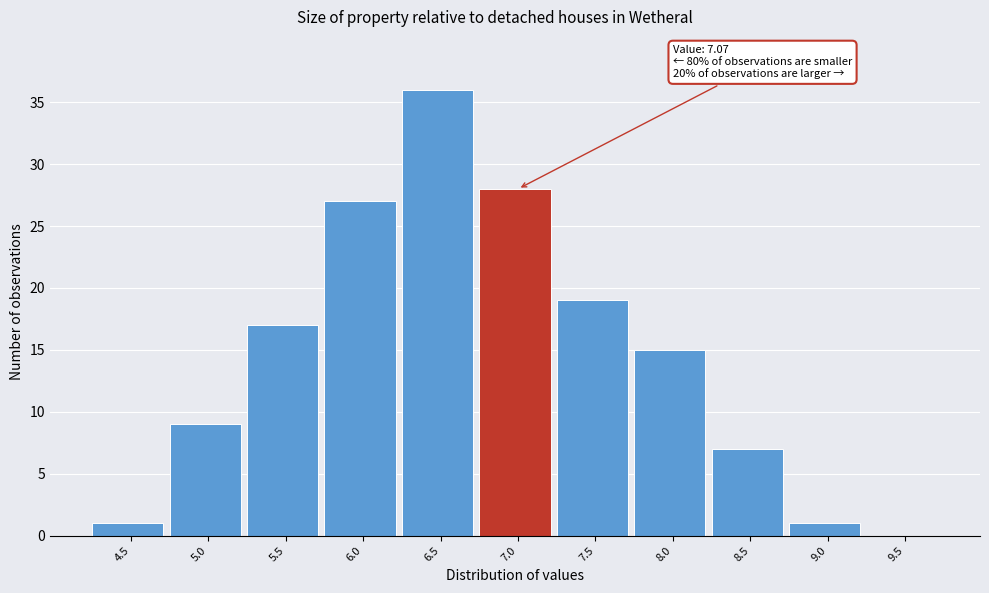

Reading right to left, list all the values displayed in this chart.

9.5=0	9.0=1	8.5=7	8.0=15	7.5=19	7.0=28	6.5=36	6.0=27	5.5=17	5.0=9	4.5=1